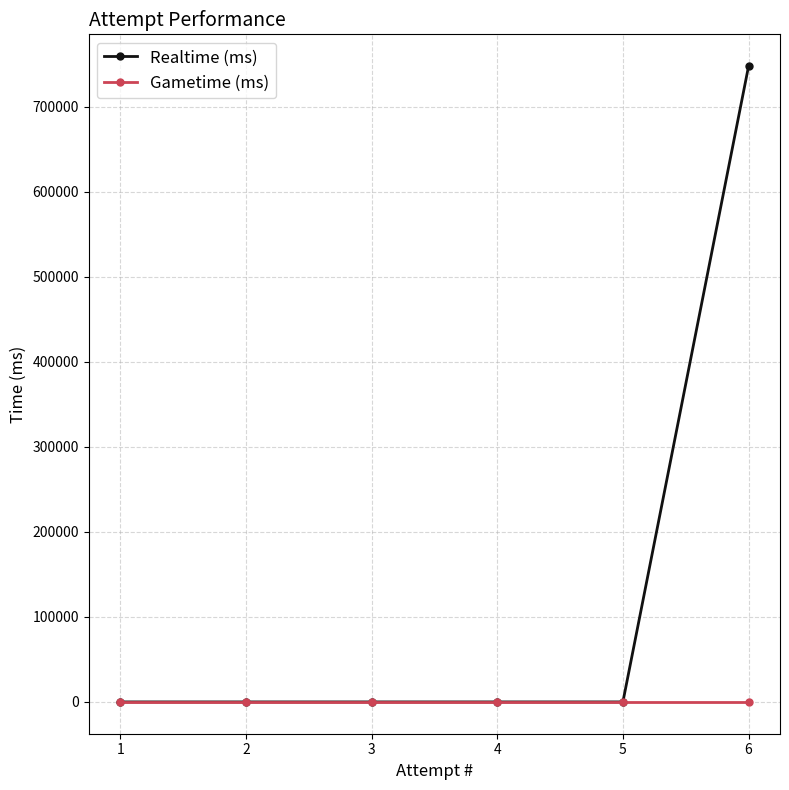

True or false: Gametime (ms) has more than 2 interior local peaks.

False